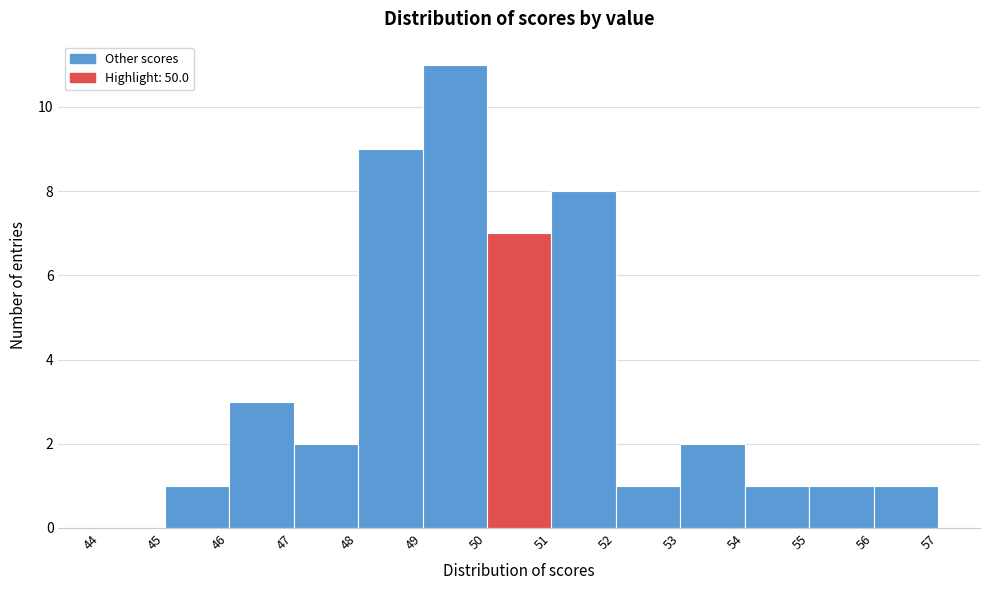

How tall is the bar that spans 54 to 55 on the x-axis? The values are not printed on the chart, so give them approximately, as read against the axis.

1